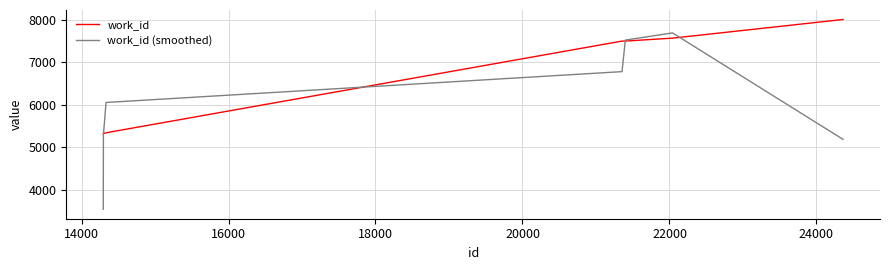

What is the maximum value for work_id?

8005.0